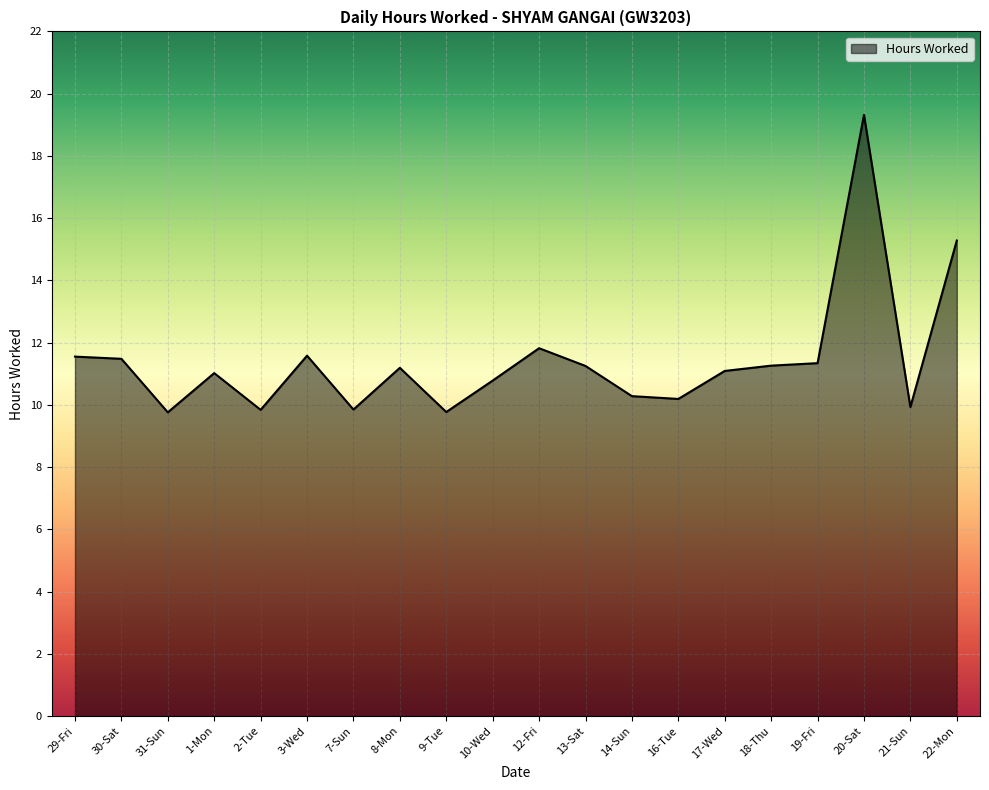

At which label is the value closest to 14?

22-Mon